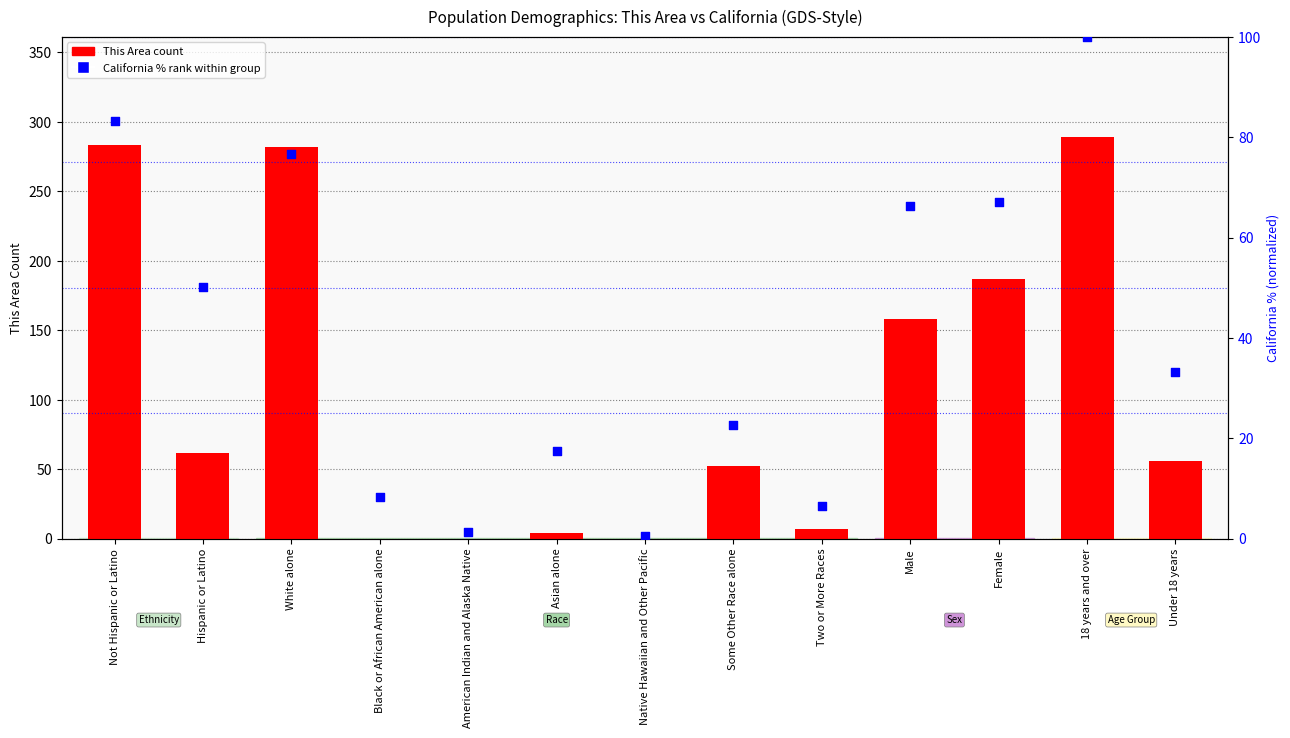

What are all the series names shown in the legend?

This Area count, California % rank